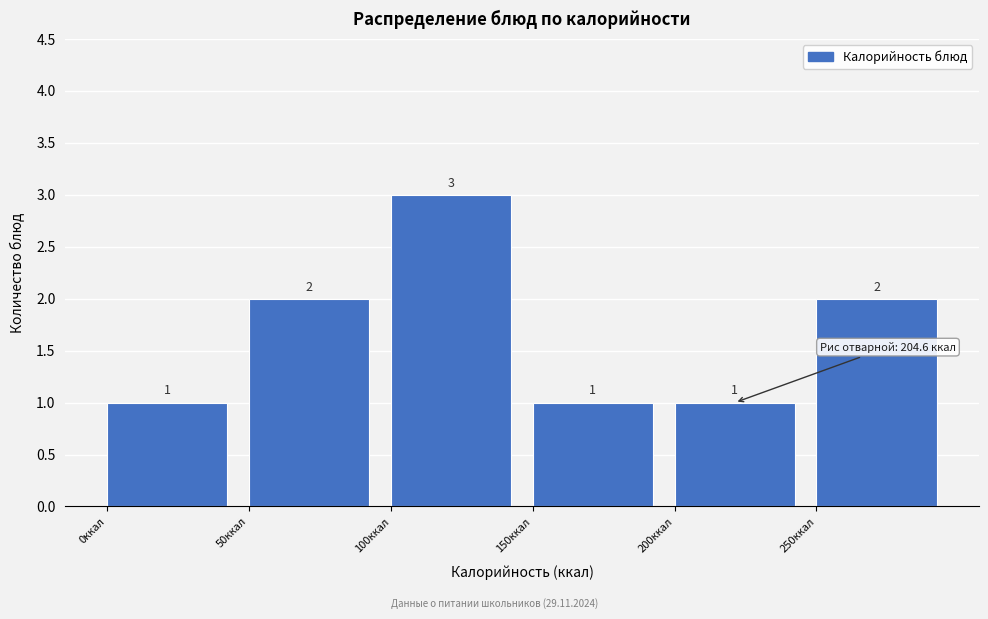

Reading left to right, transcribe this chart: for each bar, give the range it covers on the x-axis and its height.

0 to 50: 1
50 to 100: 2
100 to 150: 3
150 to 200: 1
200 to 250: 1
250 to 300: 2